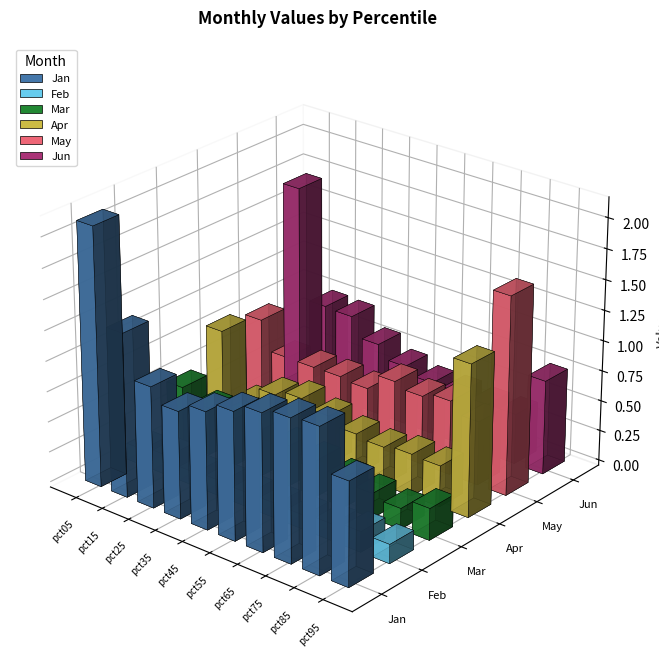

Is it true that Mar equals 0.1 at pct15?

False